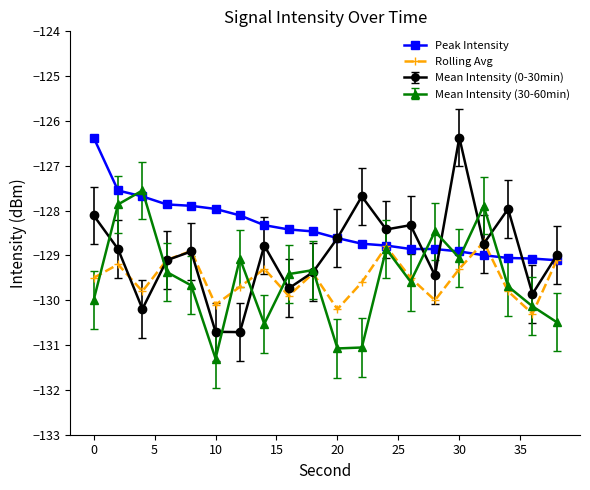

What is the difference between the maximum and minimum values in the Peak Intensity series?

2.7